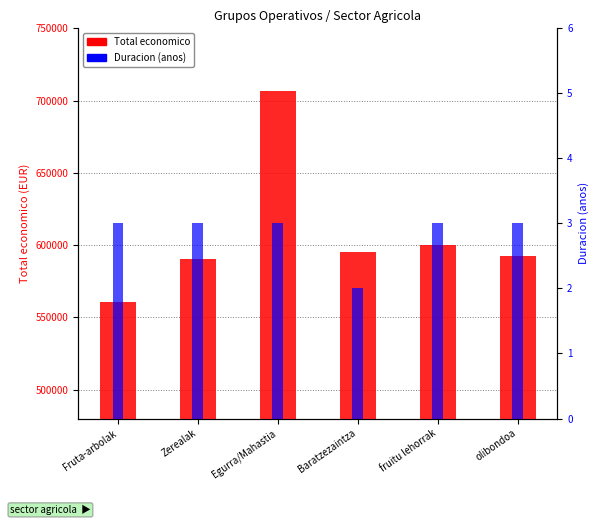

What is the average value of the Total economico series?

607563